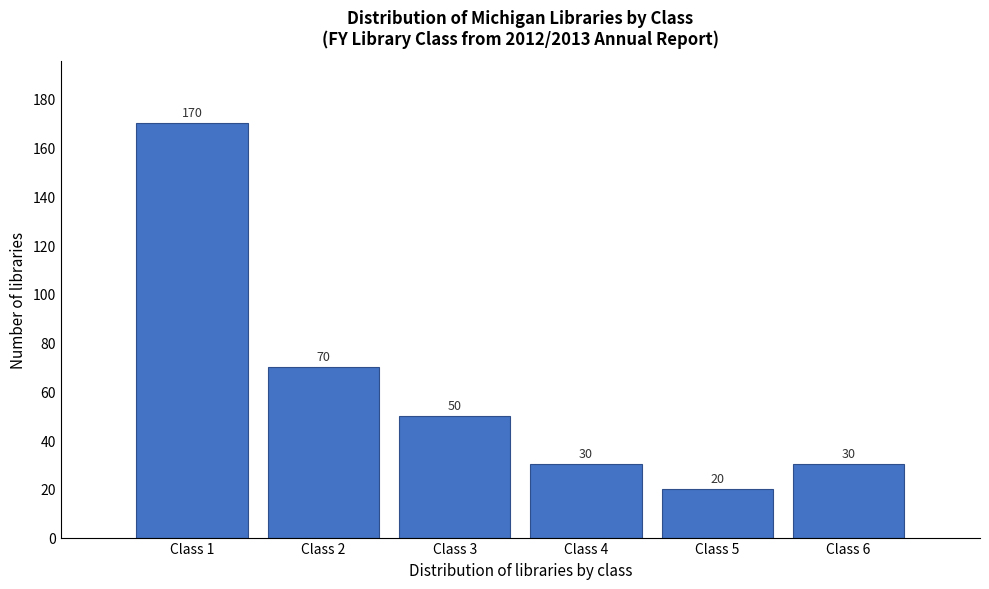

Reading left to right, transcribe all the data shown in this chart.

170	70	50	30	20	30